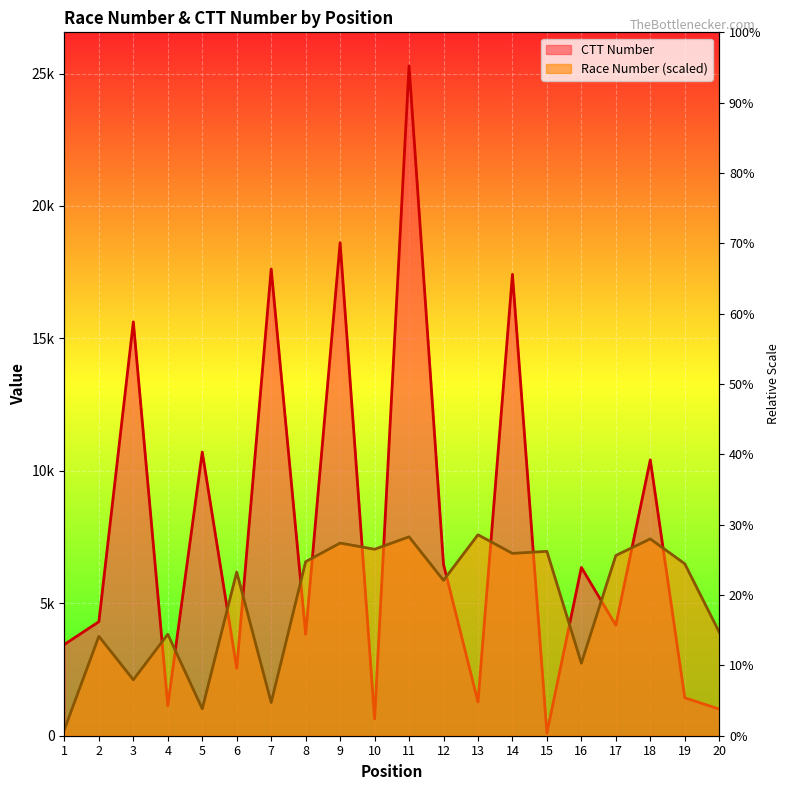

At which label does CTT Number reach its peak?

11